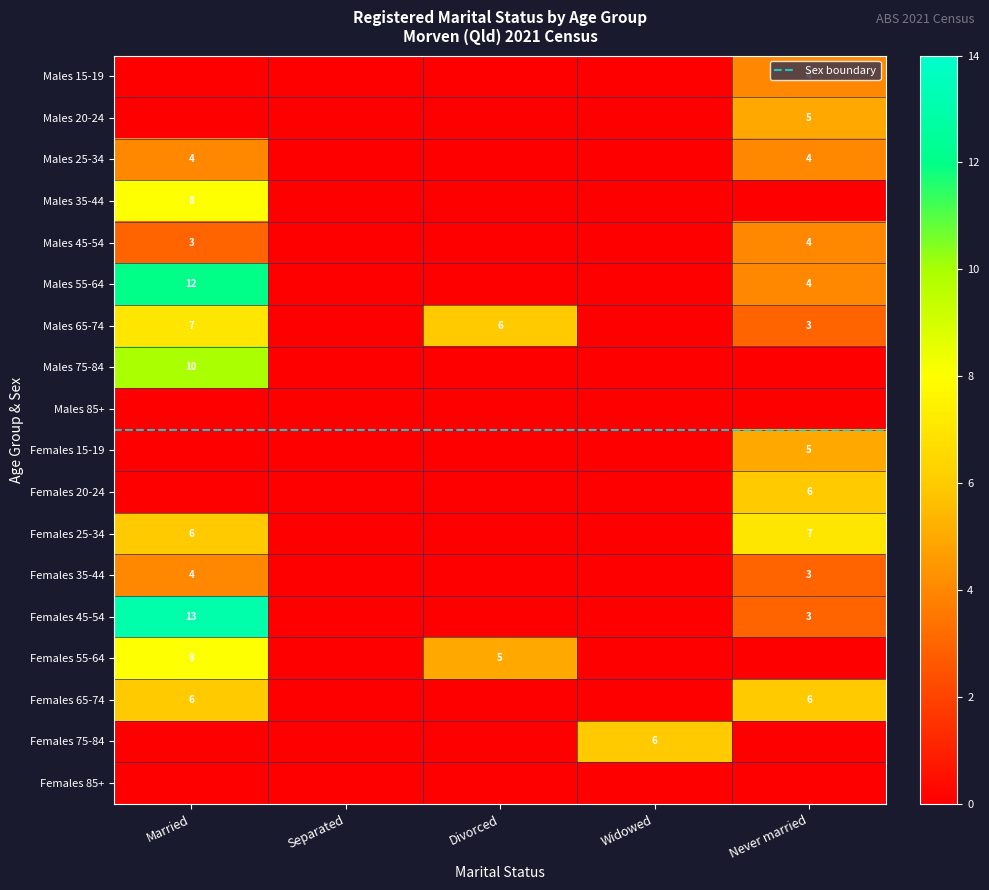

True or false: Separated has a value of 0 at 12.

True